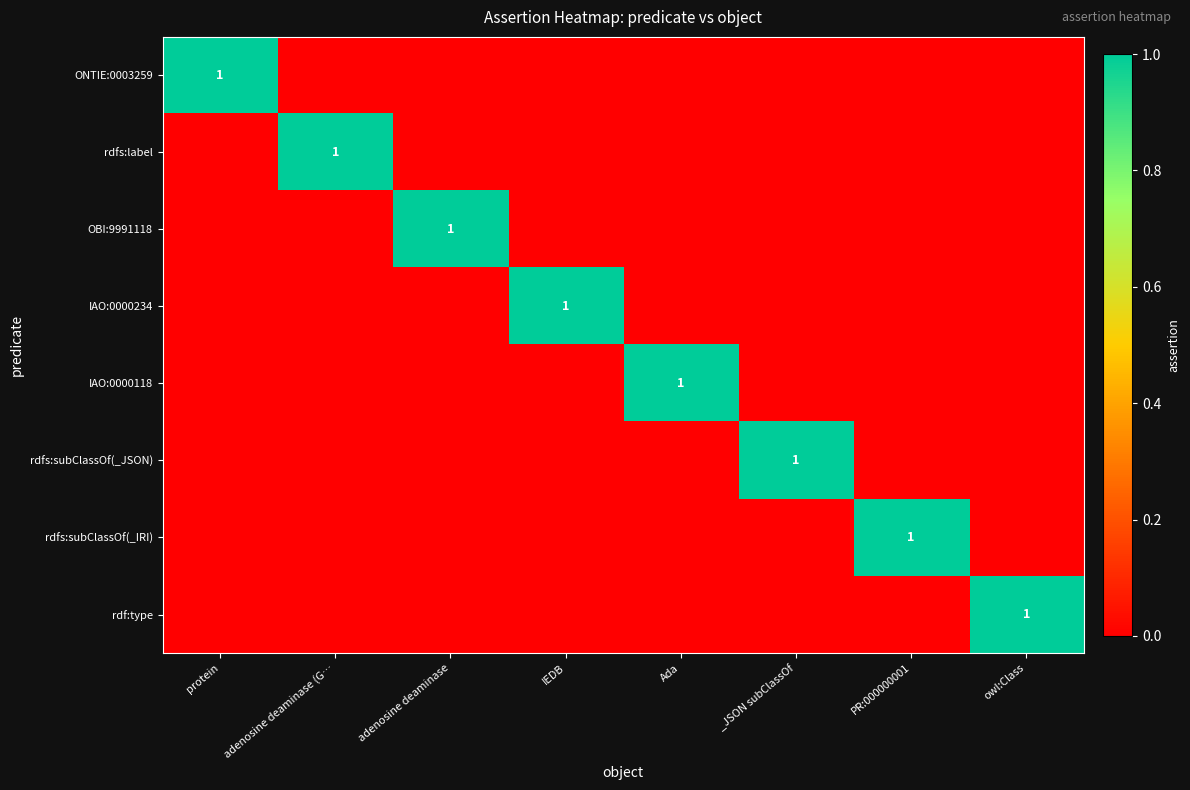

What is the sum of all rdfs:subClassOf(_JSON) values?

1